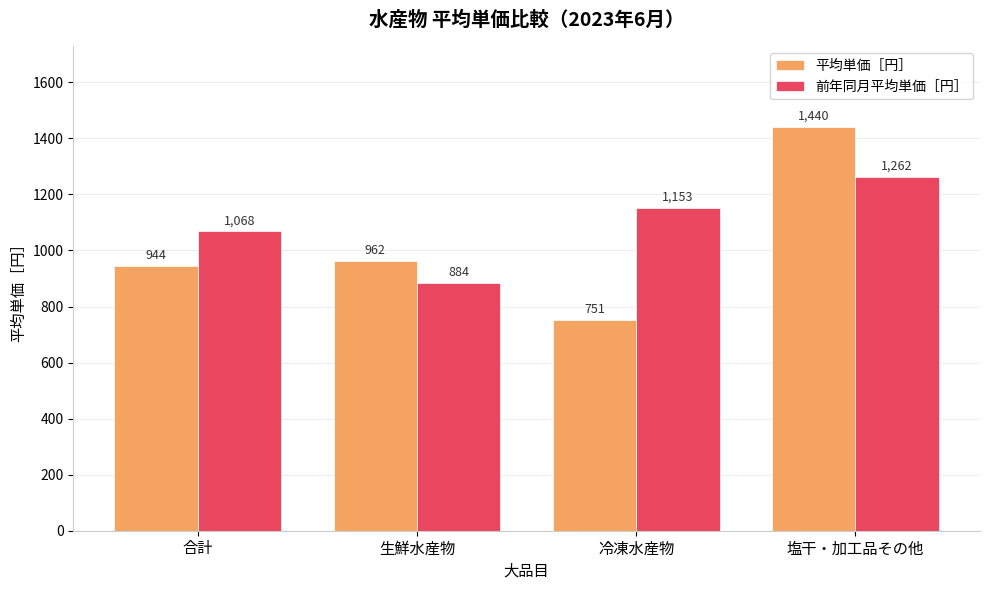

True or false: 平均単価［円］ has a value of 944 at 合計.

True